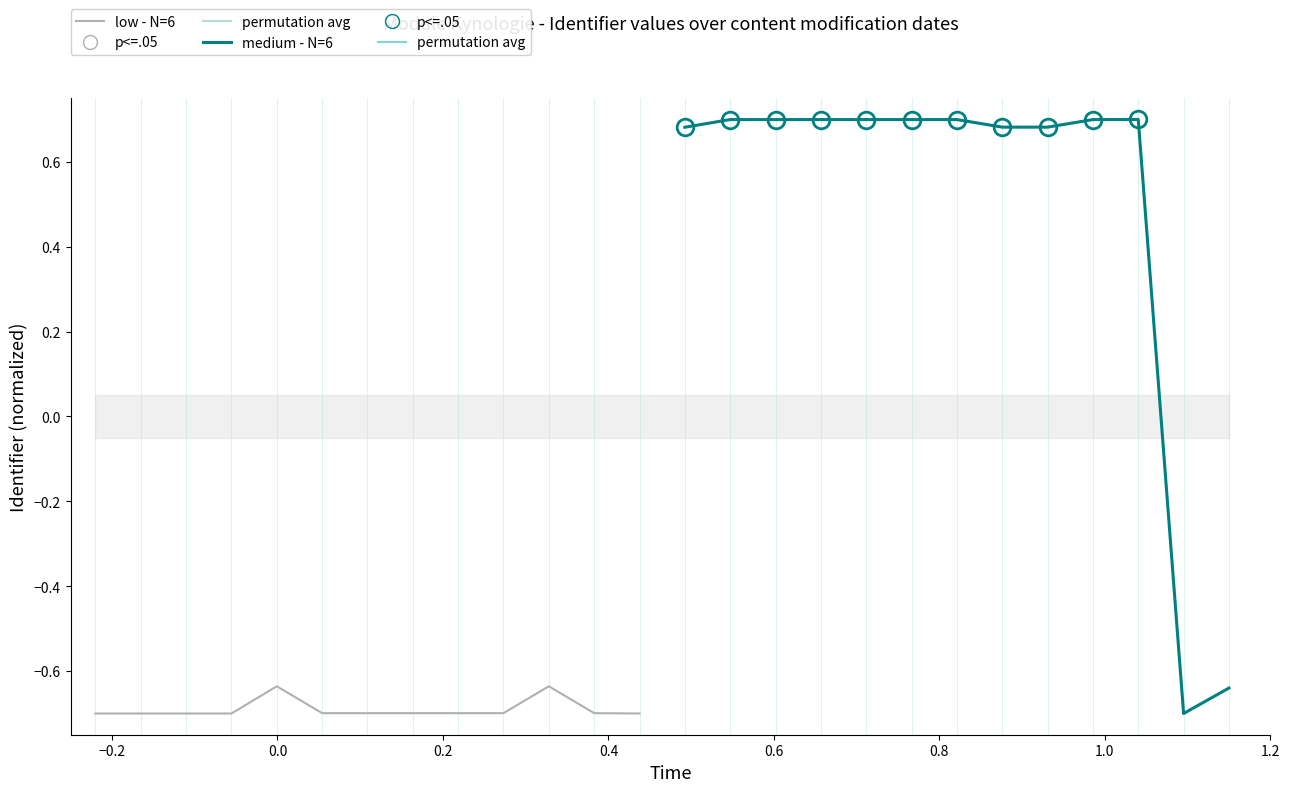

The value of low - N=6 at −0.2 is -0.5. True or false?

False